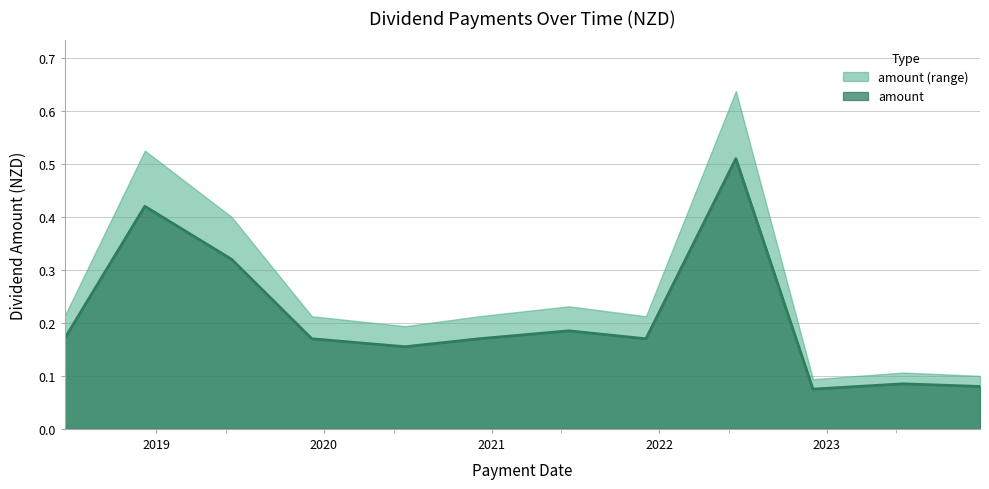

How many points are higher than both their immediate neighbors (excluding endpoints)?

4